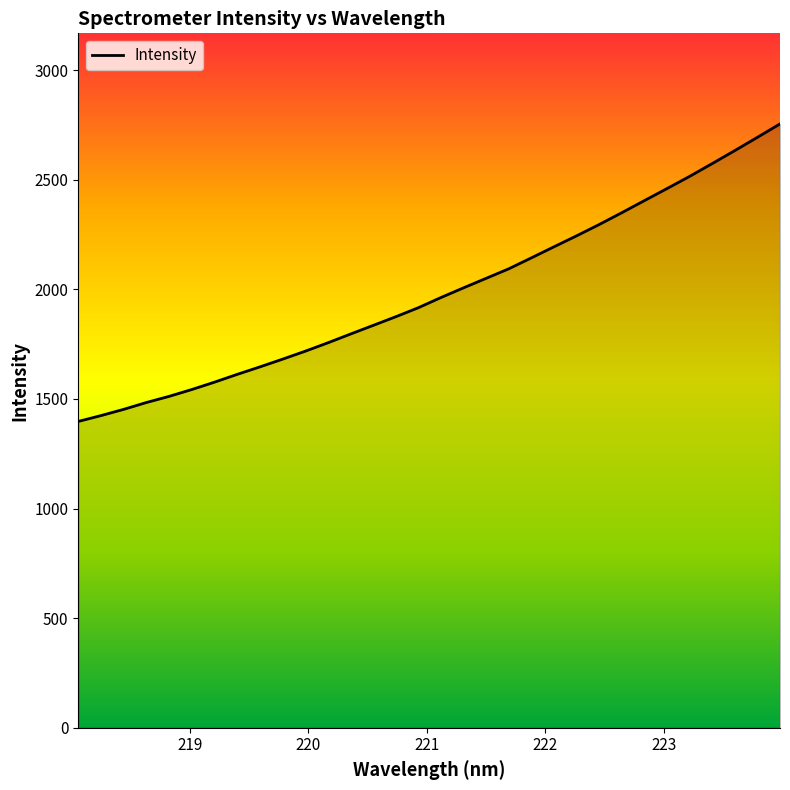

True or false: the data has more than 2 interior local peaks.

False